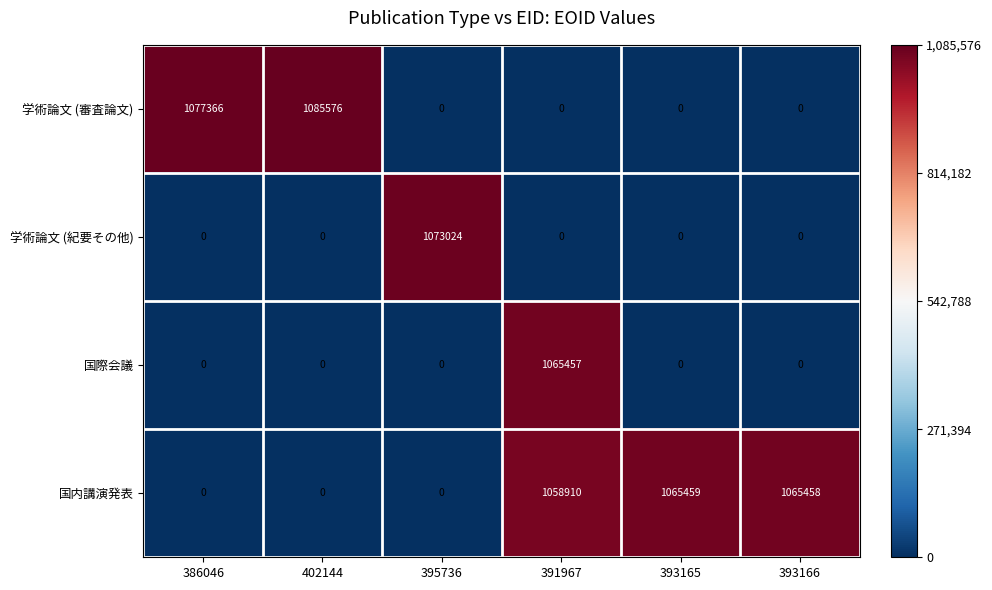

At which category is the sum across all series the highest?

391967